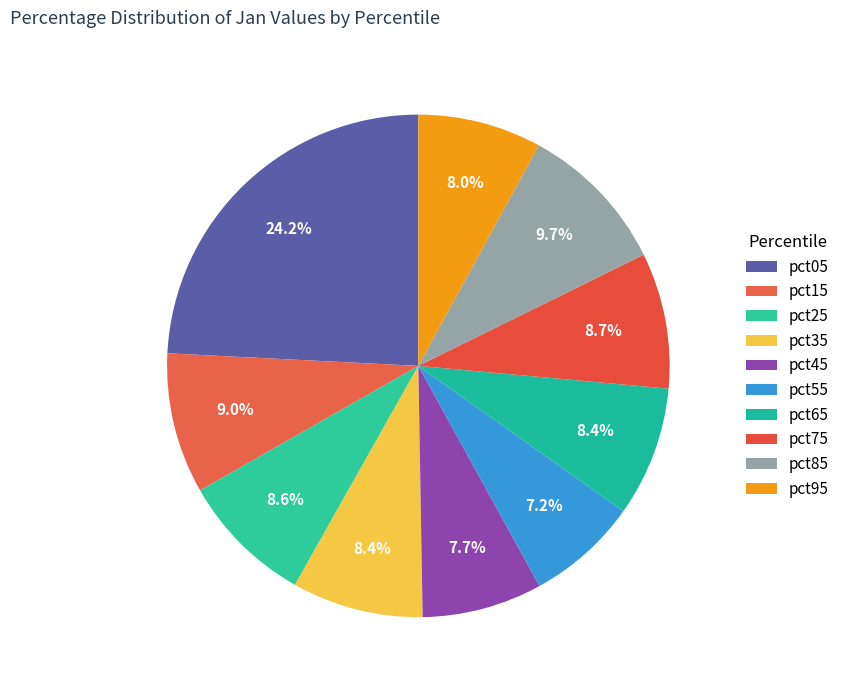

How many segments does this pie chart have?

10